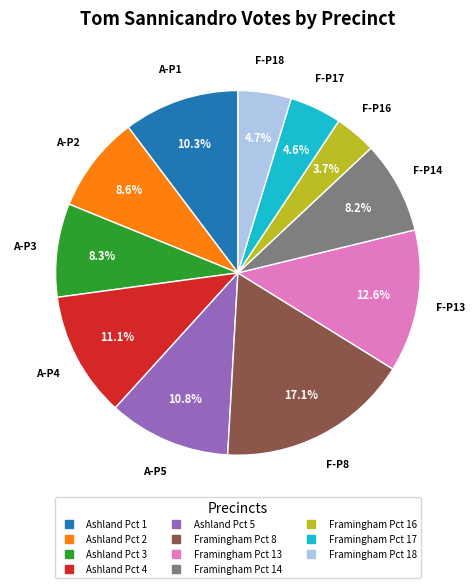

How many segments does this pie chart have?

11